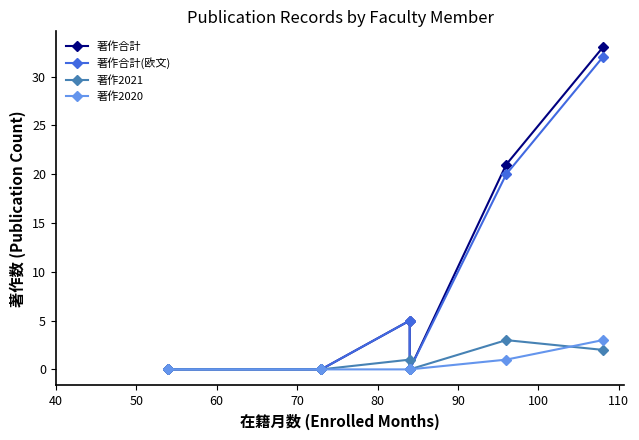

True or false: 著作2020 has a value of 1 at 40.

False